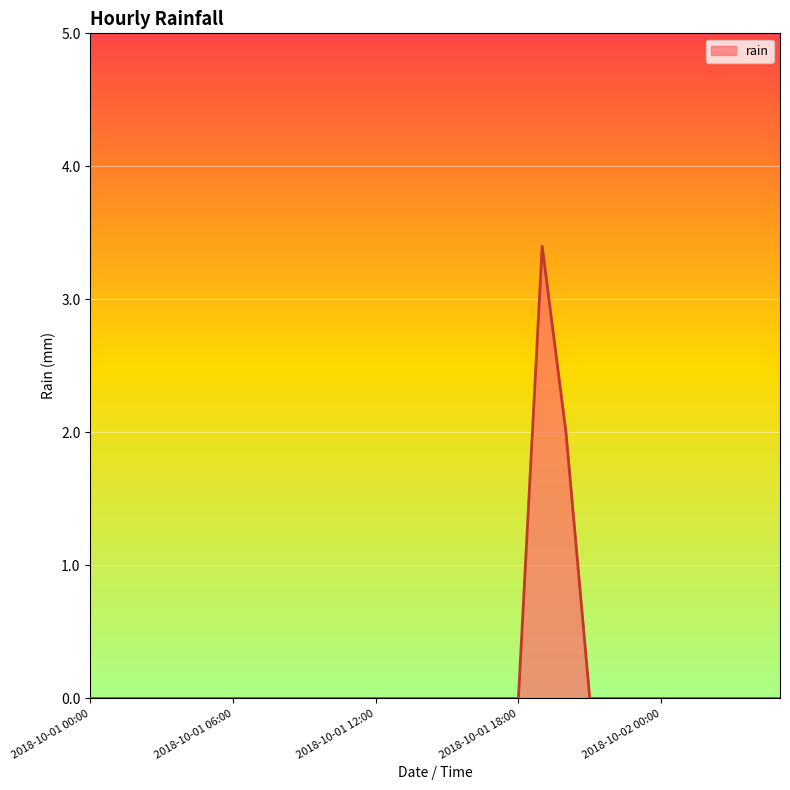

What is the average value?

0.2